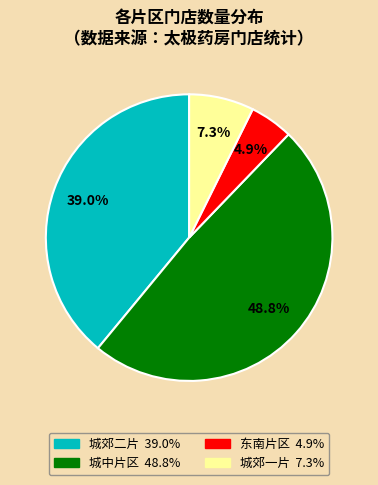

What is the ratio of the value at 城郊一片 to the value at 城郊二片?

0.2